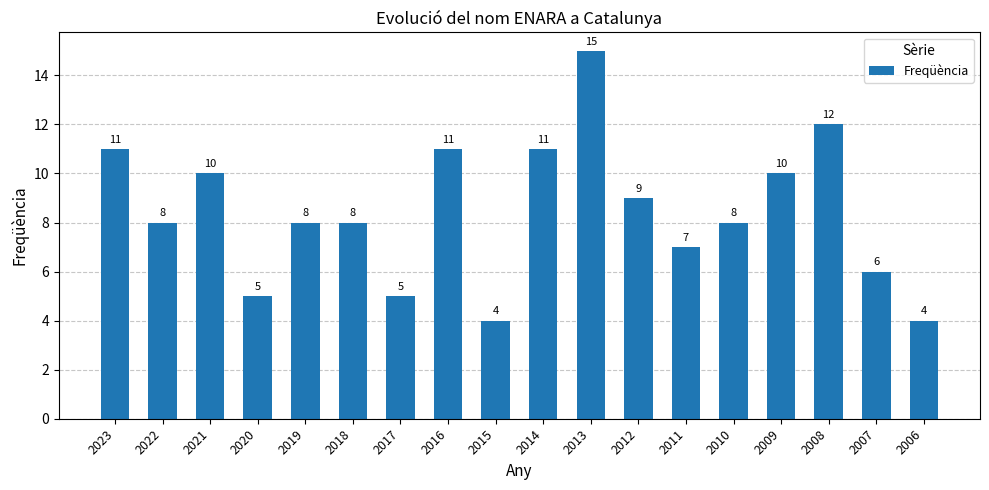

What is the change in value from 2023 to 2017?

-6